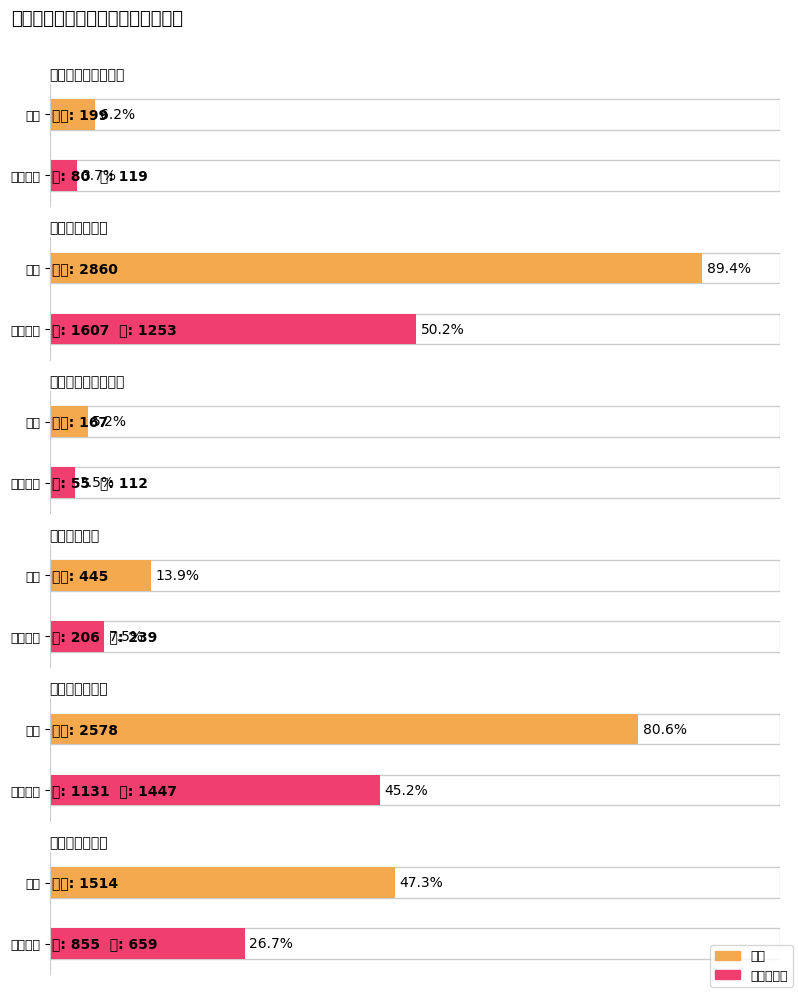

At which category is the sum across all series the highest?

新生物＜腫瘍＞